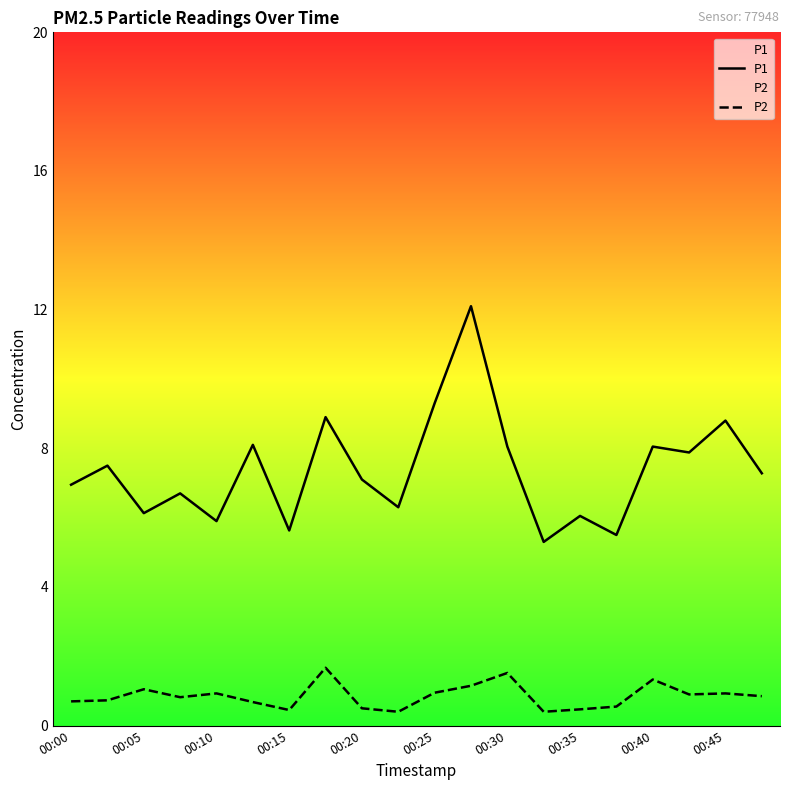

Reading left to right, list all the values displayed in this chart.

P1: 7.0	7.5	6.1	6.7	5.9	8.1	5.6	8.9	7.1	6.3	9.3	12.1	8.1	5.3	6.0	5.5	8.1	7.9	8.8	7.3
P2: 0.7	0.7	1.1	0.8	0.9	0.7	0.5	1.7	0.5	0.4	0.9	1.1	1.5	0.4	0.5	0.6	1.3	0.9	0.9	0.8